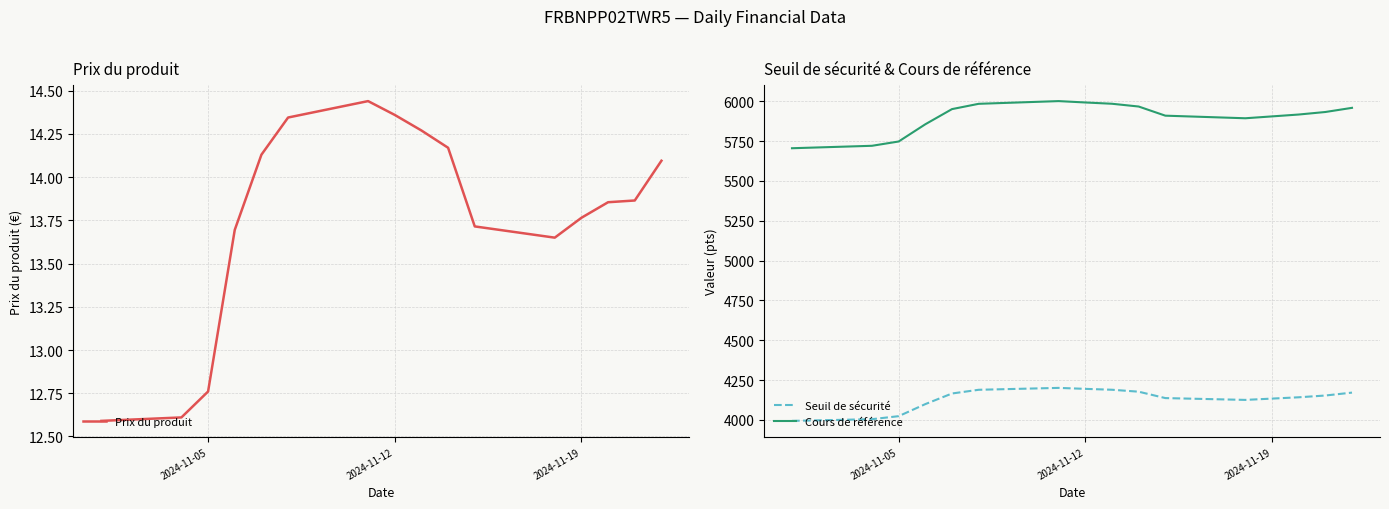

True or false: Cours de référence and Seuil de sécurité cross at least once.

False